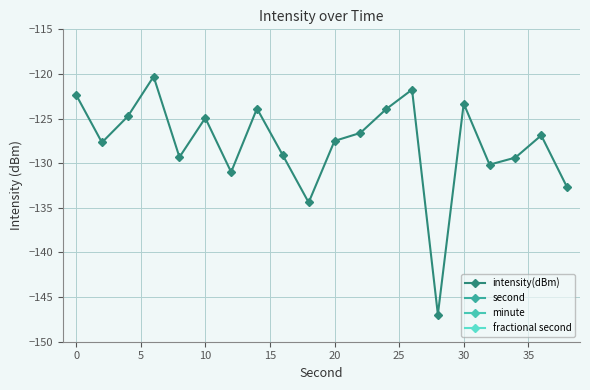

Rank the series by their maximum value, from highest to lowest.

second, minute, fractional second, intensity(dBm)